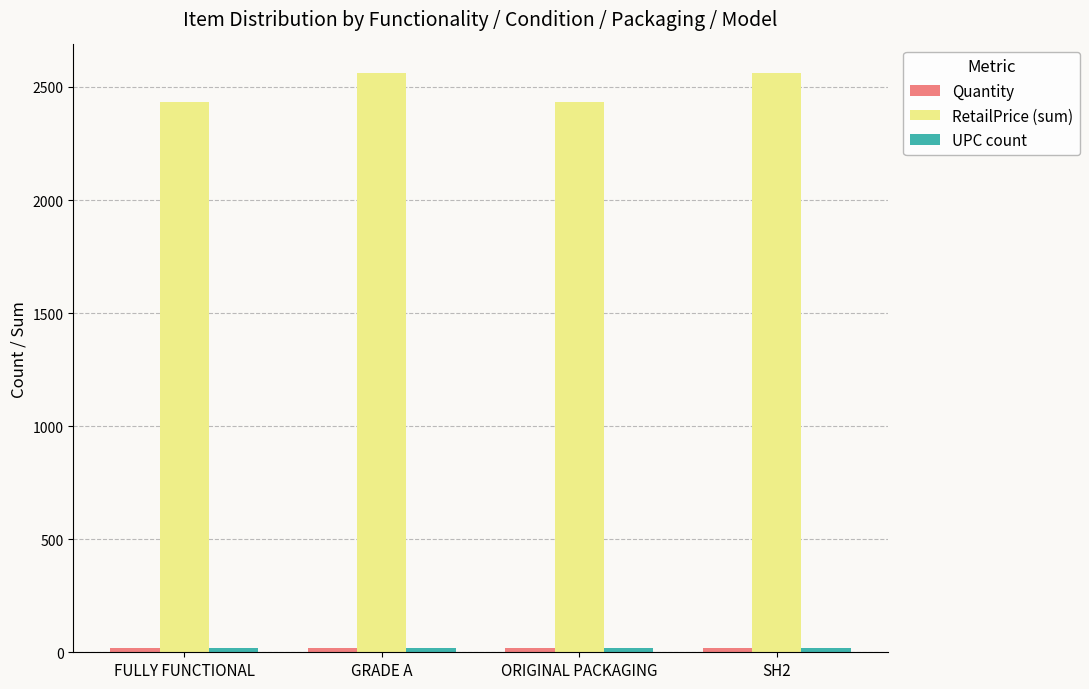

How many values in the RetailPrice (sum) series are below 2560?

2